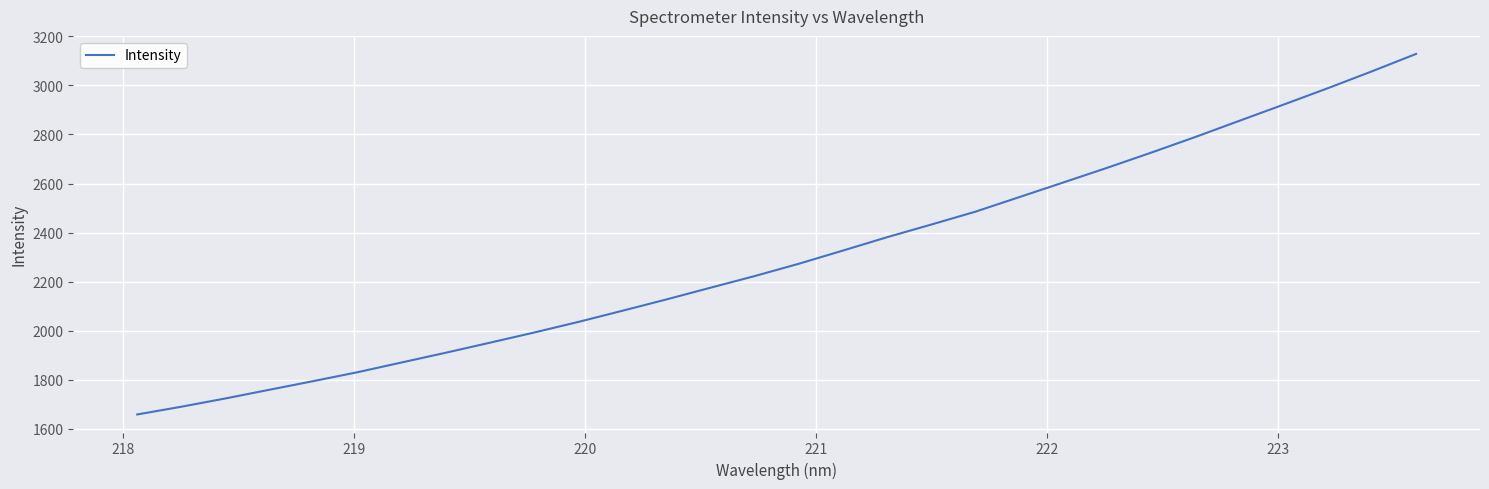

True or false: the data has more than 0 interior local peaks.

False